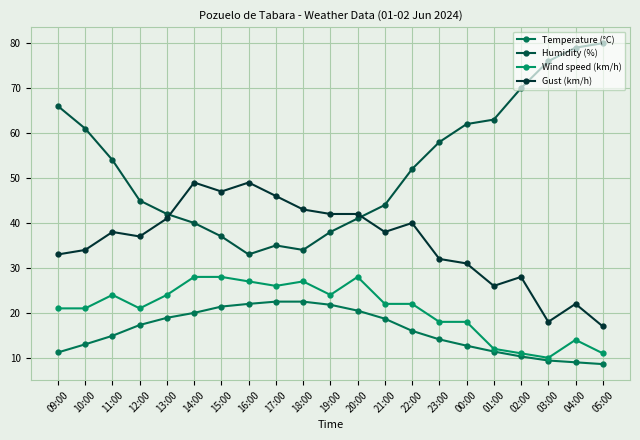

True or false: Wind speed (km/h) has a value of 8.9 at 20:00.

False